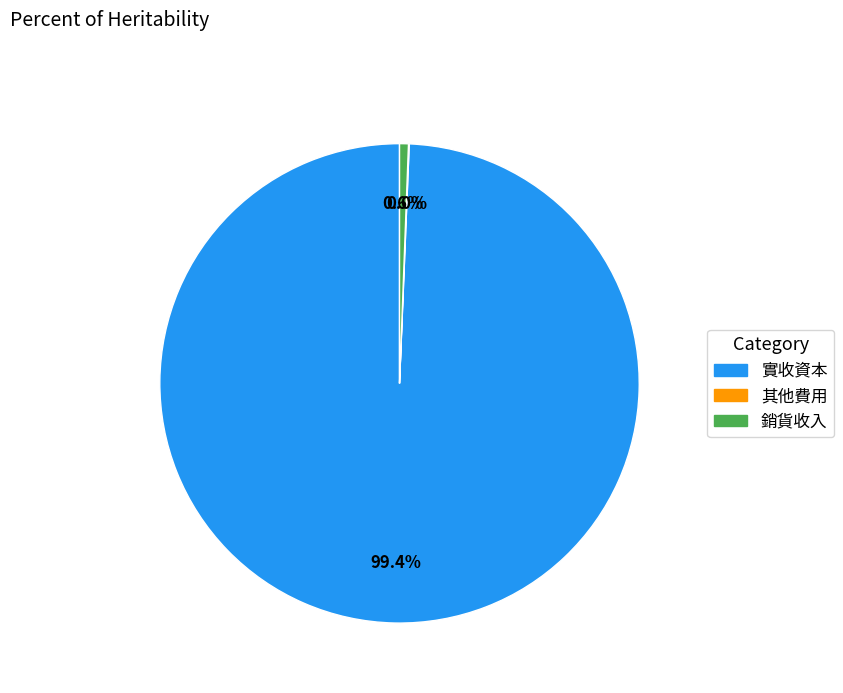

Is it true that 實收資本 is 99% of the pie?

True